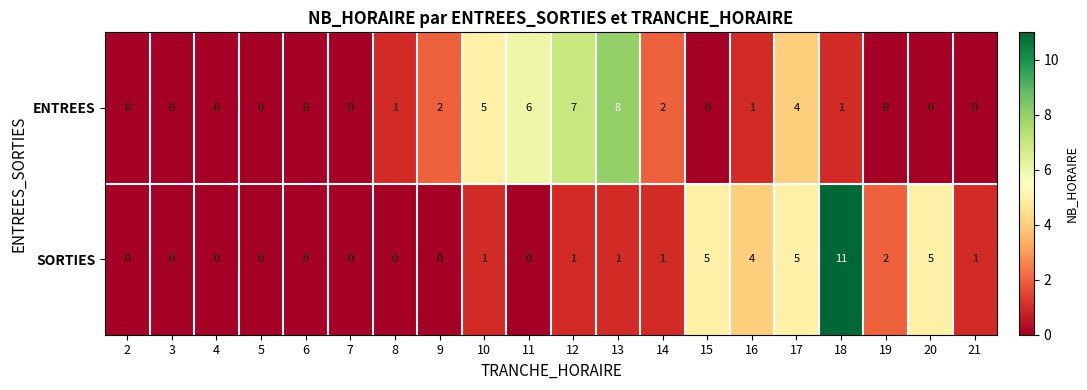

Is the value of ENTREES at 9 greater than the value of SORTIES at 8?

Yes